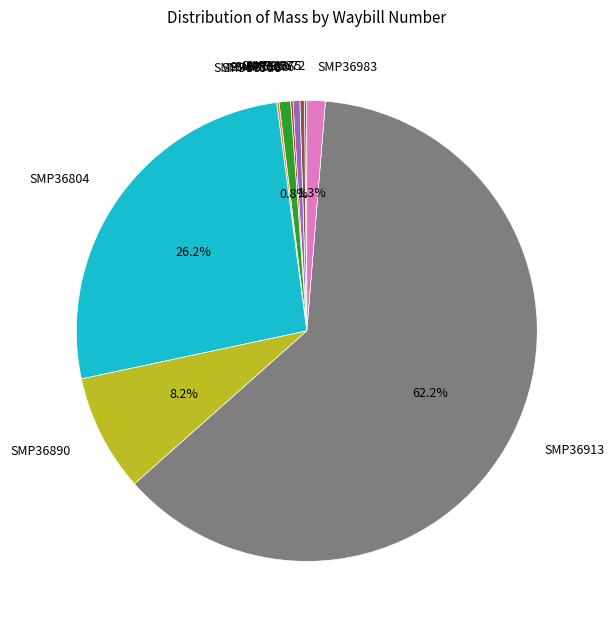

Which category has the biggest portion of the pie?

SMP36913